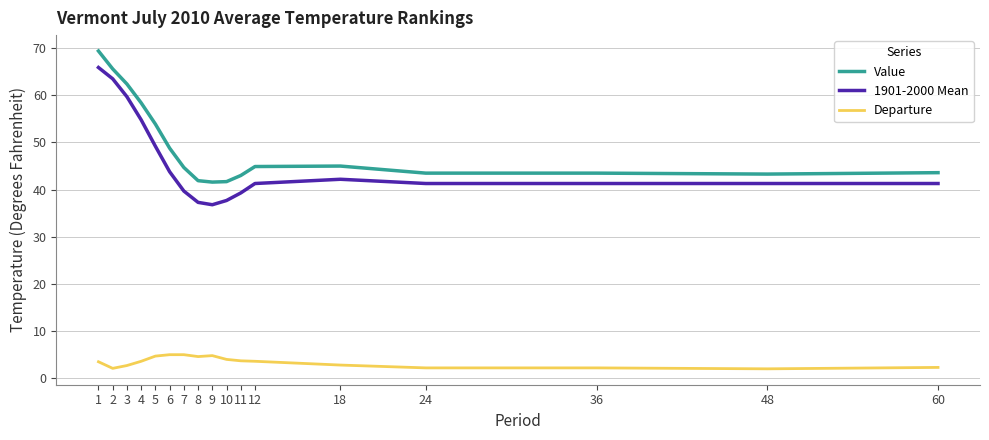

Where does the Departure series first go above 3?

1